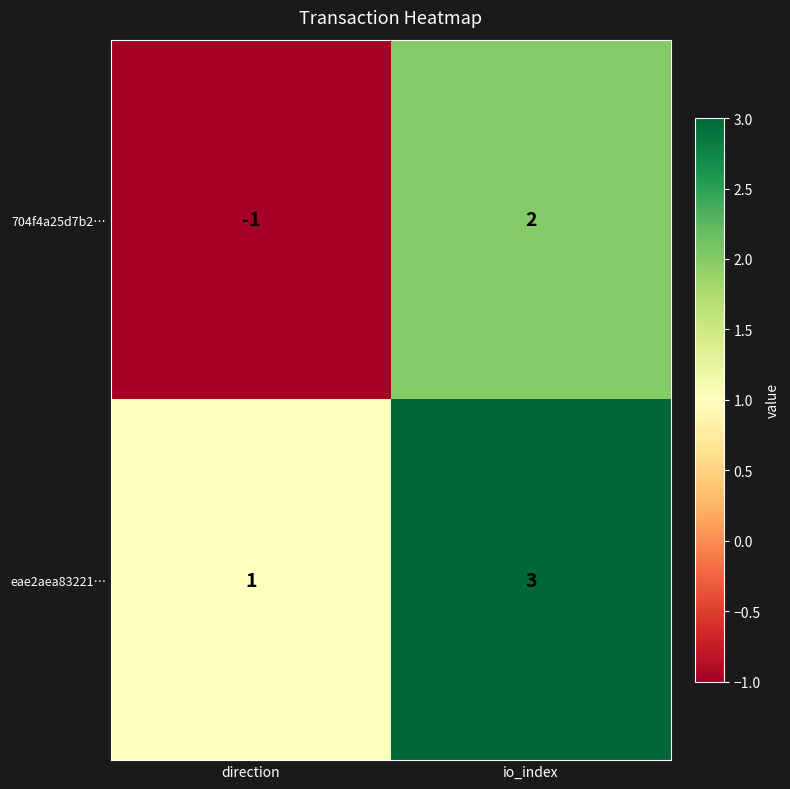

How many series are shown in this chart?

2